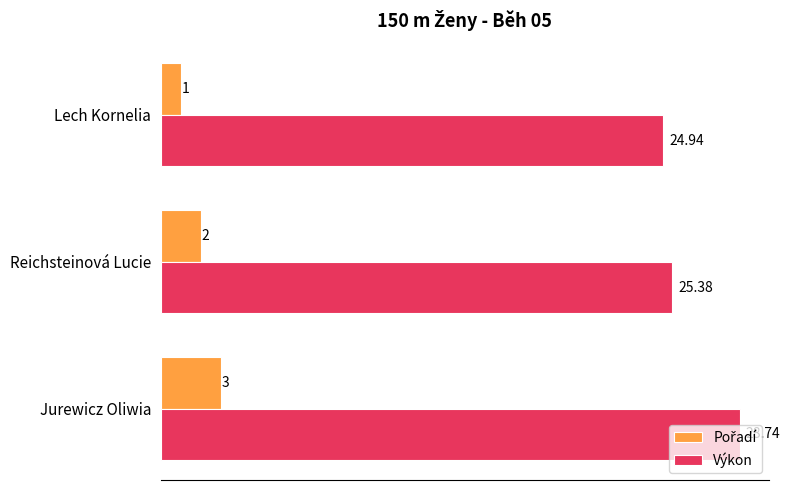

Which series has the largest range (max minus min)?

Výkon